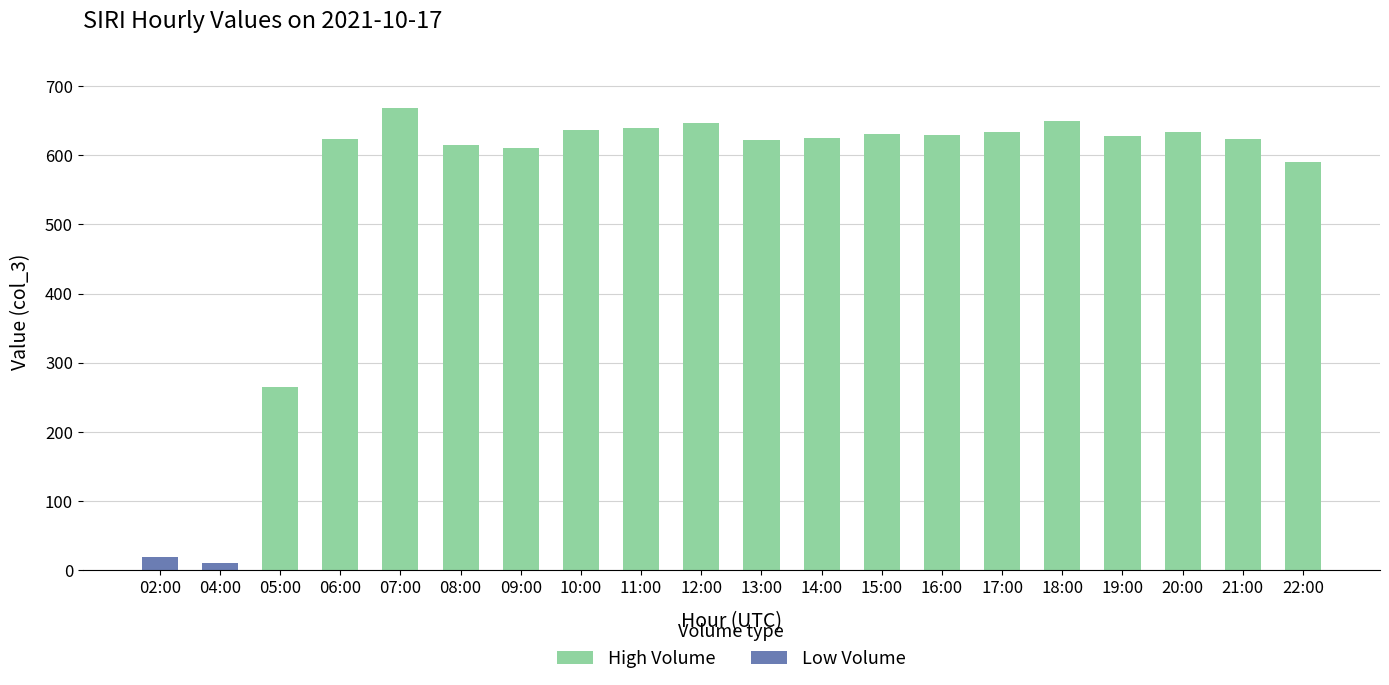

Is it true that the value at 20:00 is 633?

True